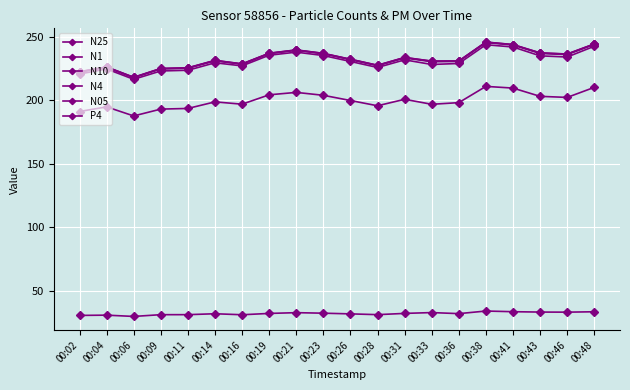

What is the value of the N1 point at the 4th from the left?

222.9